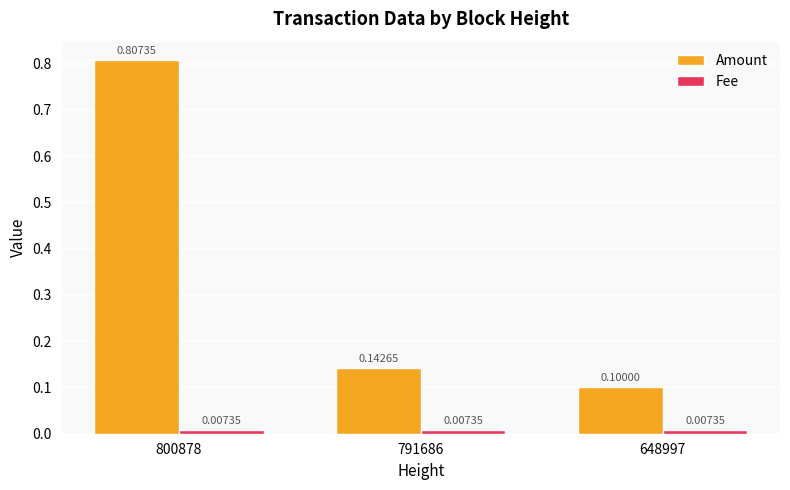

Count the number of categories in the chart.

3